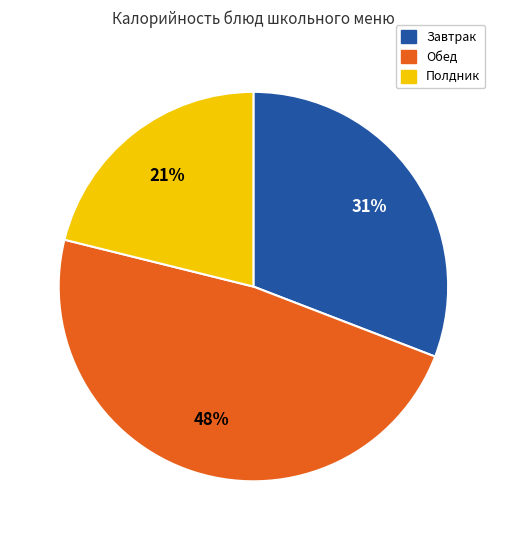

To the nearest percent, what portion does Полдник represent?

21%